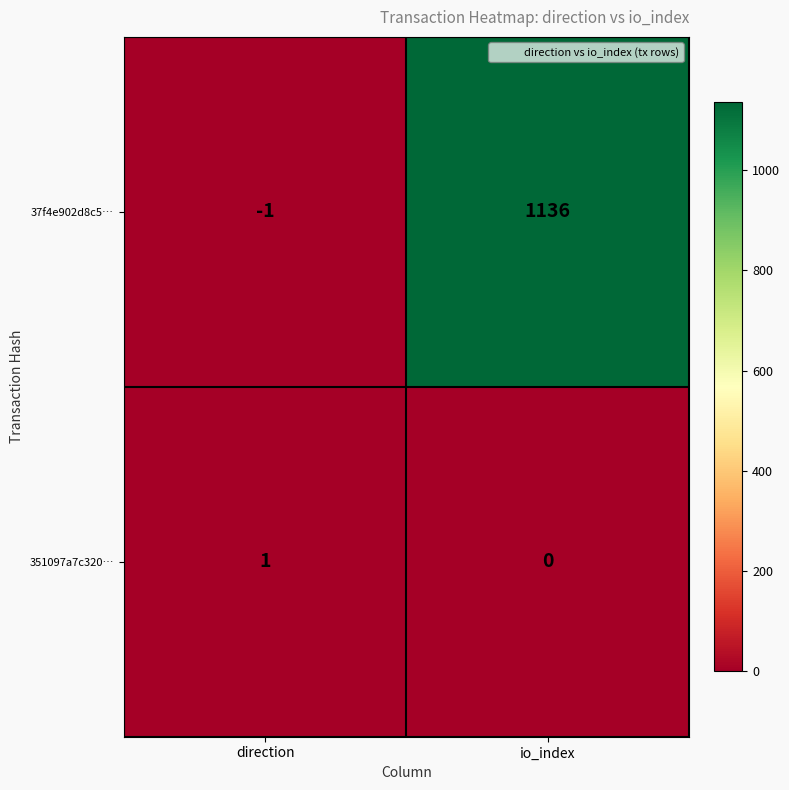

Between direction and io_index, which series saw the biggest shift?

37f4e902d8c5…